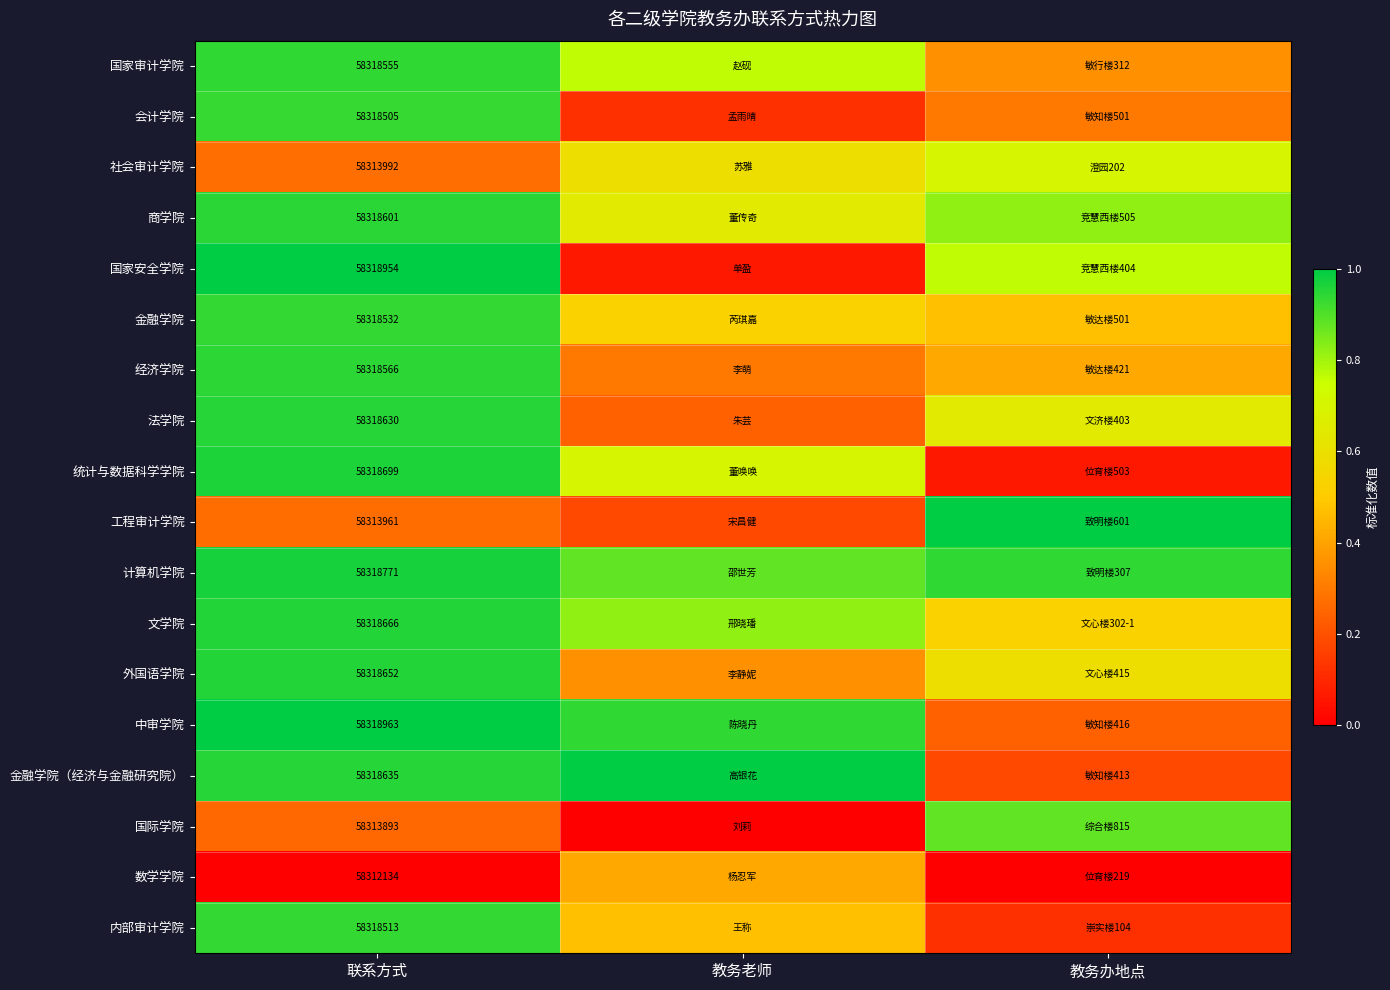

What is the sum of the 统计与数据科学学院 values at 联系方式 and 教务老师?

1.7